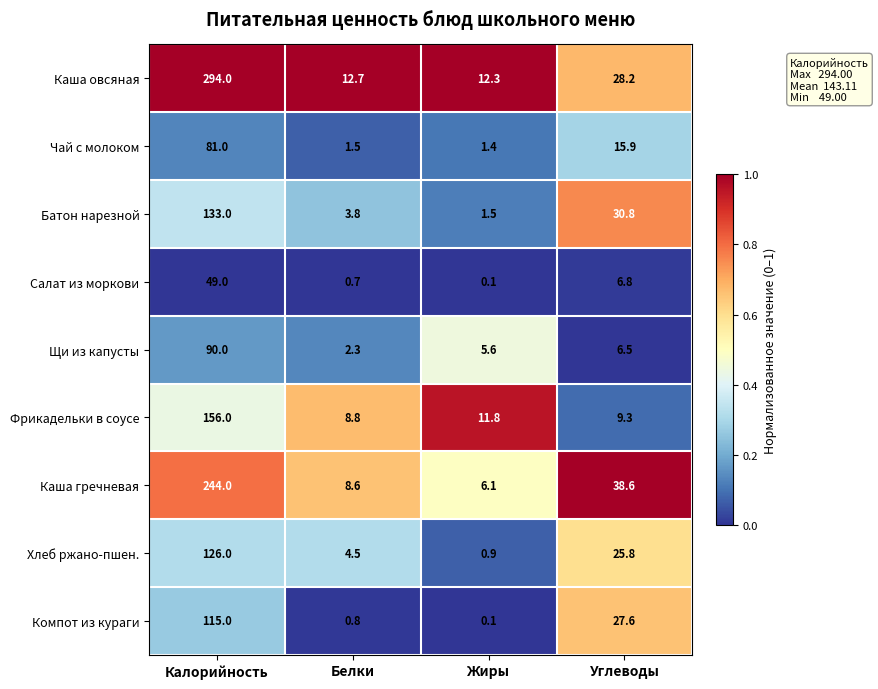

Rank the categories by Каша овсяная value from lowest to highest.

Жиры, Белки, Углеводы, Калорийность